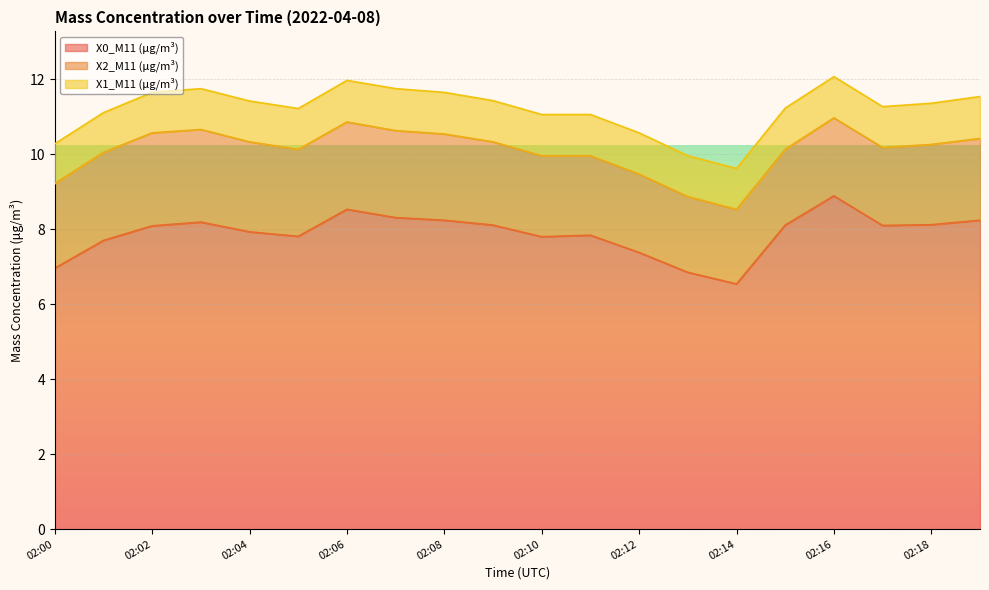

What is the approximate value of X2_M11 (μg/m³) at 02:14?

2.0